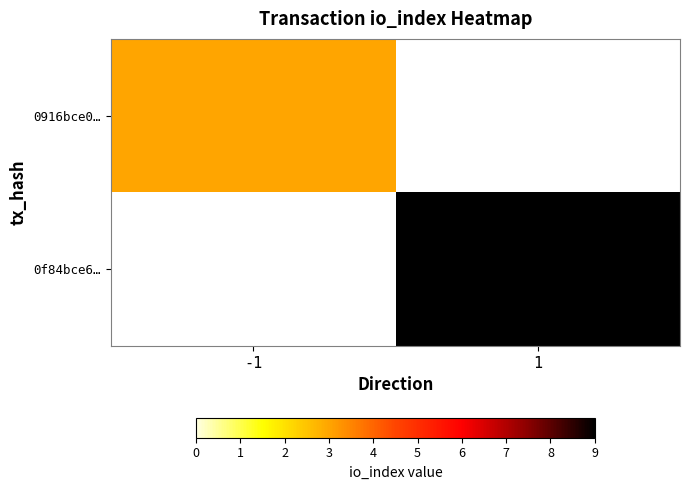

Reading left to right, extract all data points from this chart.

0916bce0…: -1=3	1=0
0f84bce6…: -1=0	1=9